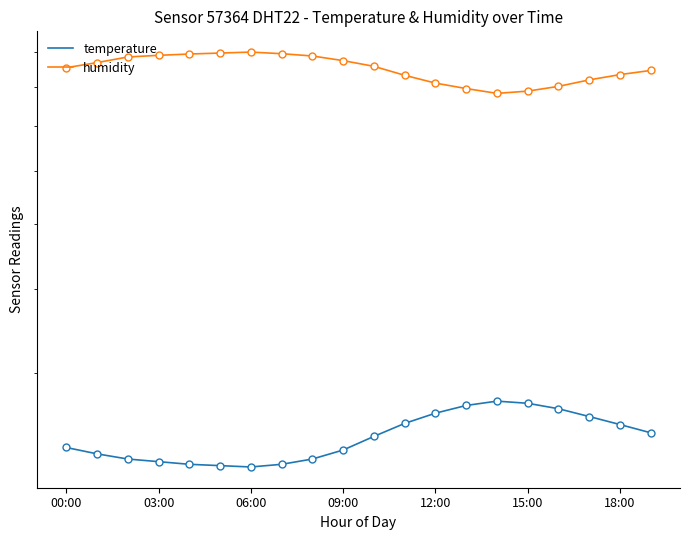

True or false: temperature has a value of 21.8 at 15:00.

True